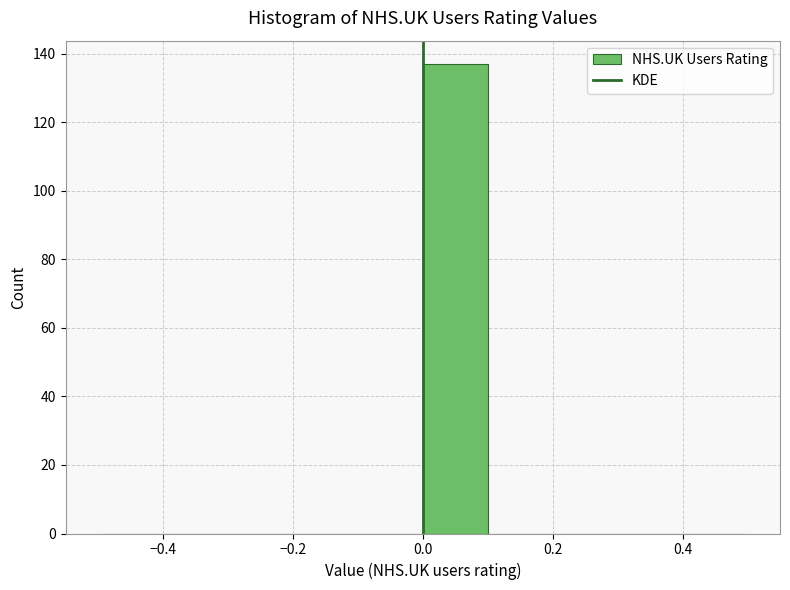

Reading left to right, transcribe this chart: for each bar, give the range it covers on the x-axis and its height. The values are not printed on the chart, so give them approximately, as read against the axis.

-0.5 to -0.4: 0
-0.4 to -0.3: 0
-0.3 to -0.2: 0
-0.2 to -0.1: 0
-0.1 to 0.0: 0
0.0 to 0.1: 138
0.1 to 0.2: 0
0.2 to 0.3: 0
0.3 to 0.4: 0
0.4 to 0.5: 0